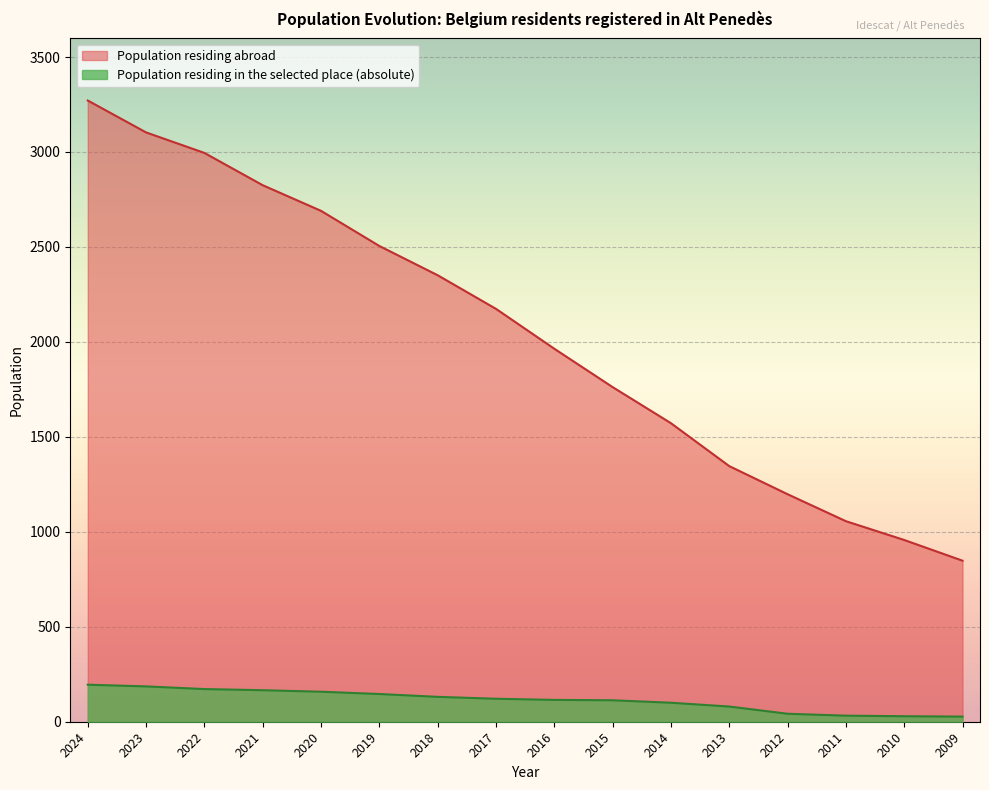

Is the value of Population residing abroad at 2022 greater than the value of Population residing in the selected place (absolute) at 2010?

Yes